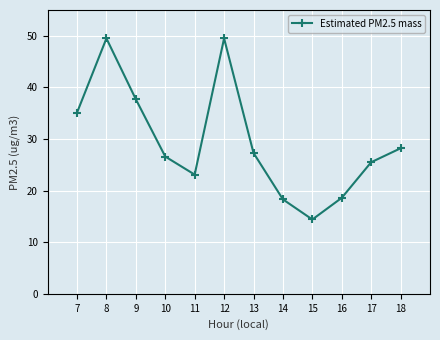

What is the difference between the maximum and minimum values?

35.1